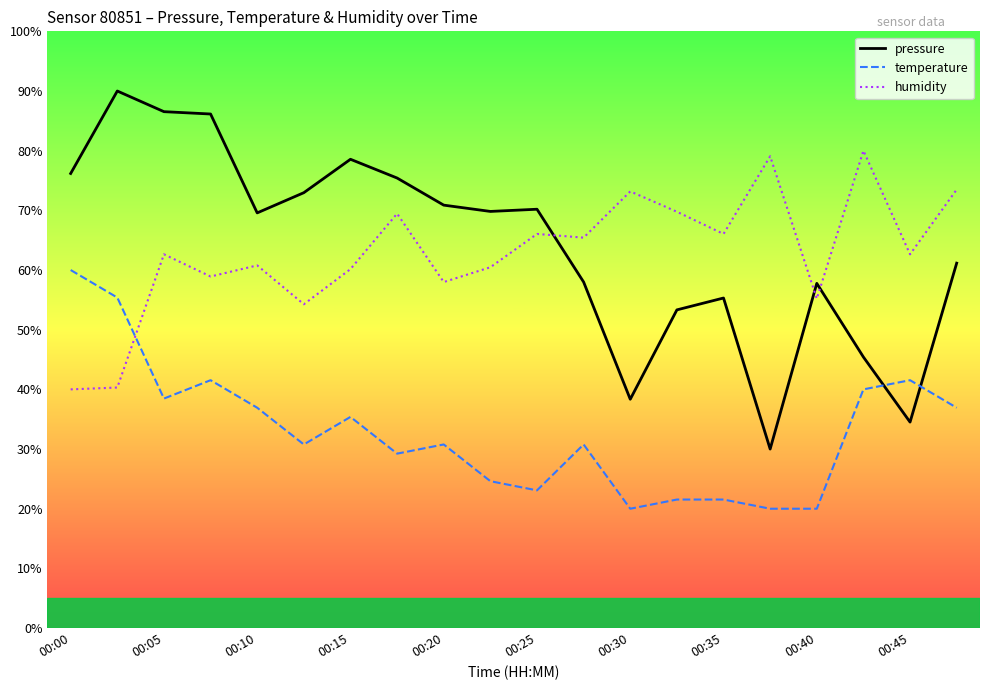

What is the minimum value shown in the chart?

20.0